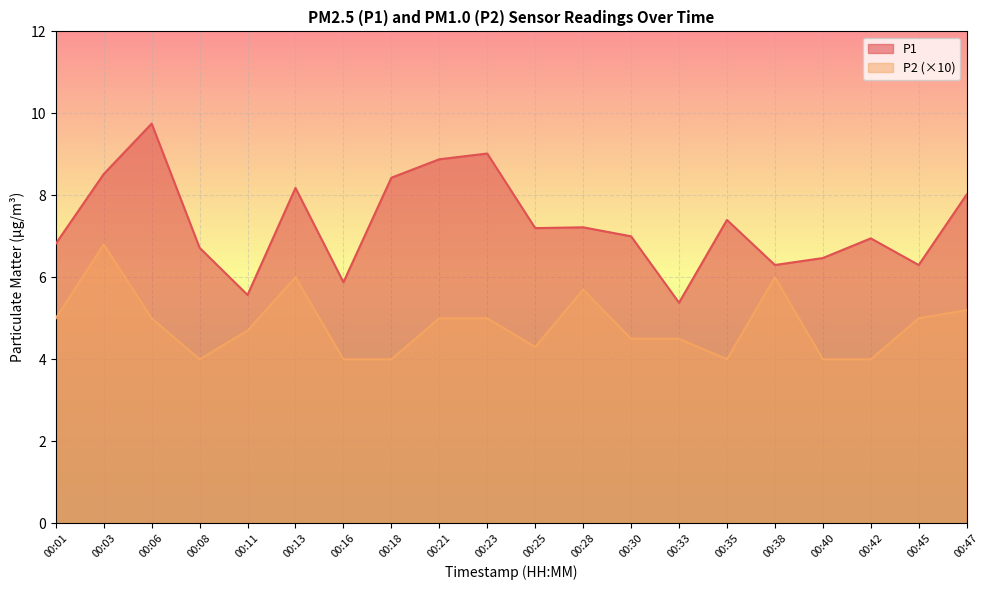

What is the difference between the maximum and second lowest values in the P2 series?

2.8